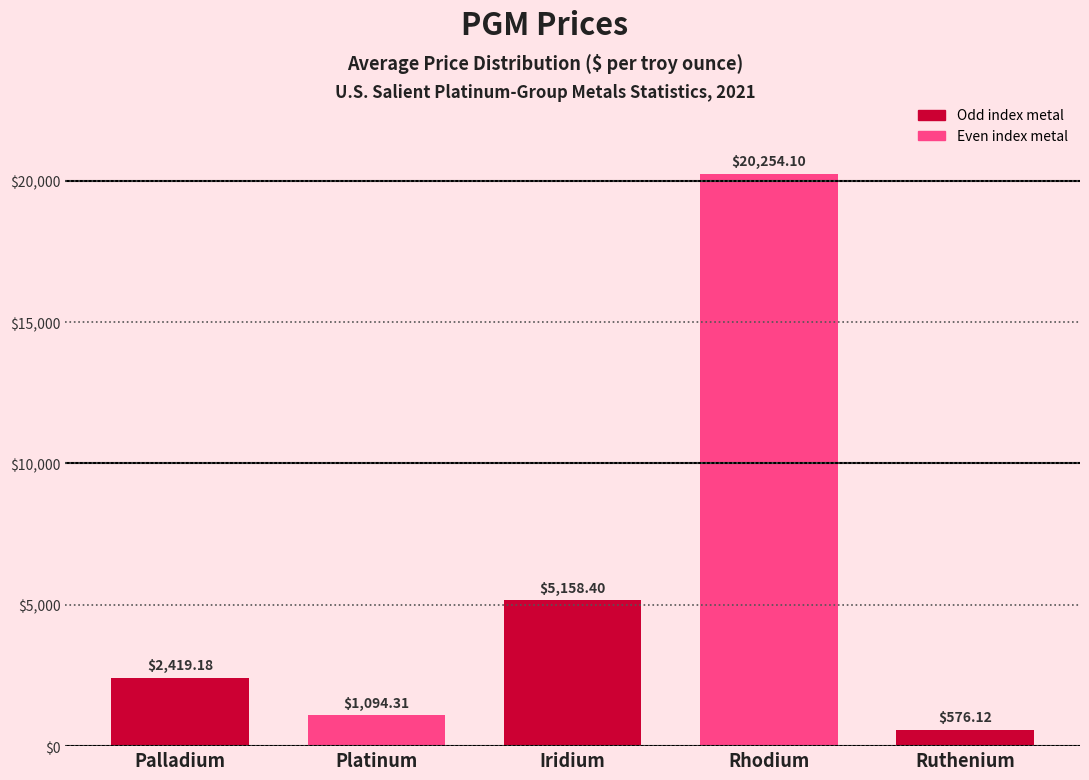

Rank the categories by value from lowest to highest.

Ruthenium, Platinum, Palladium, Iridium, Rhodium